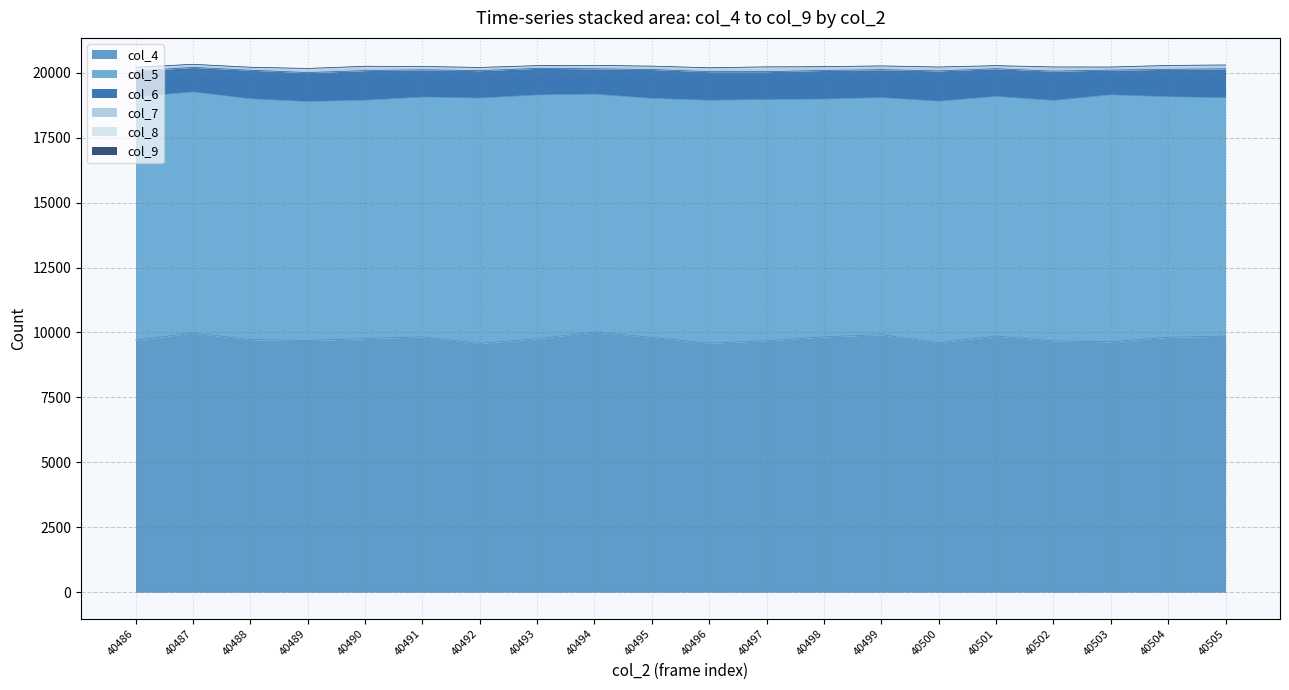

Does the chart have visible grid lines?

Yes